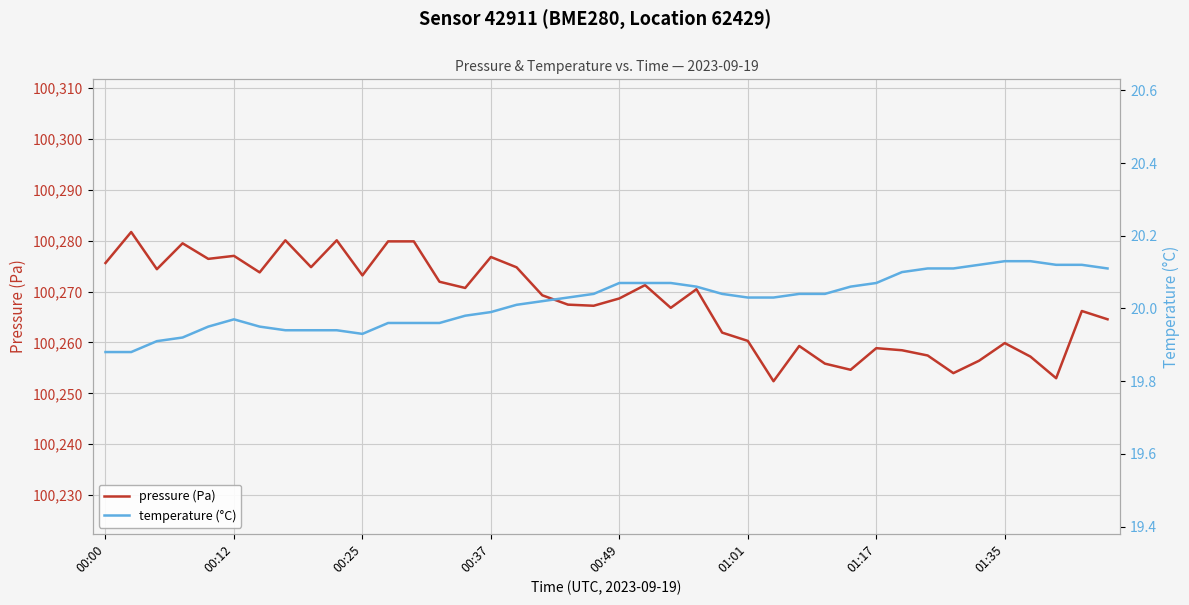

True or false: pressure (Pa) has a value of 100261.9 at 24.

True